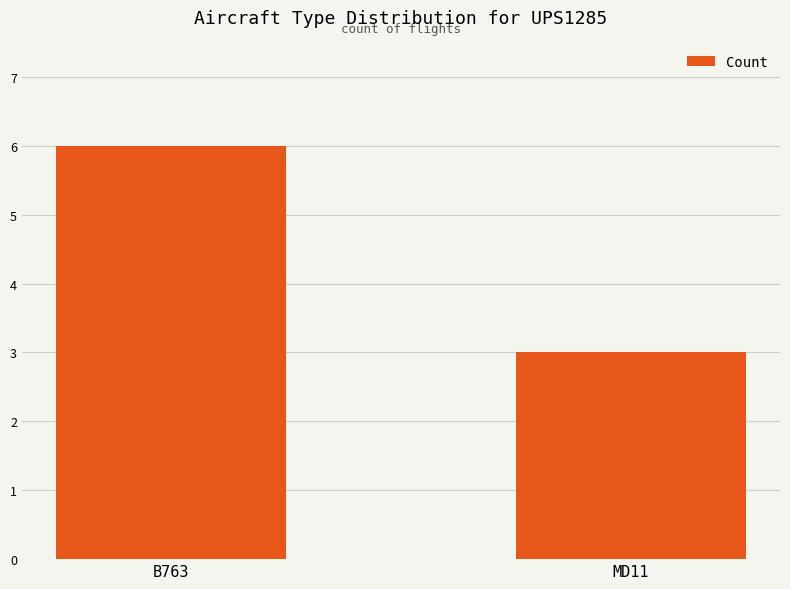

What is the value of the 1st bar from the left?

6